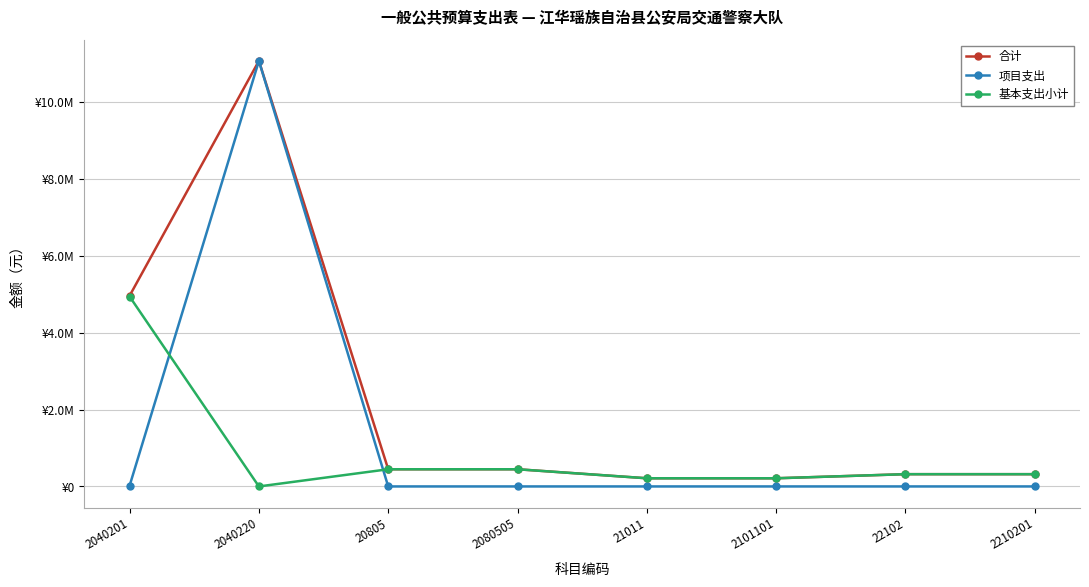

What are all the series names shown in the legend?

合计, 项目支出, 基本支出小计